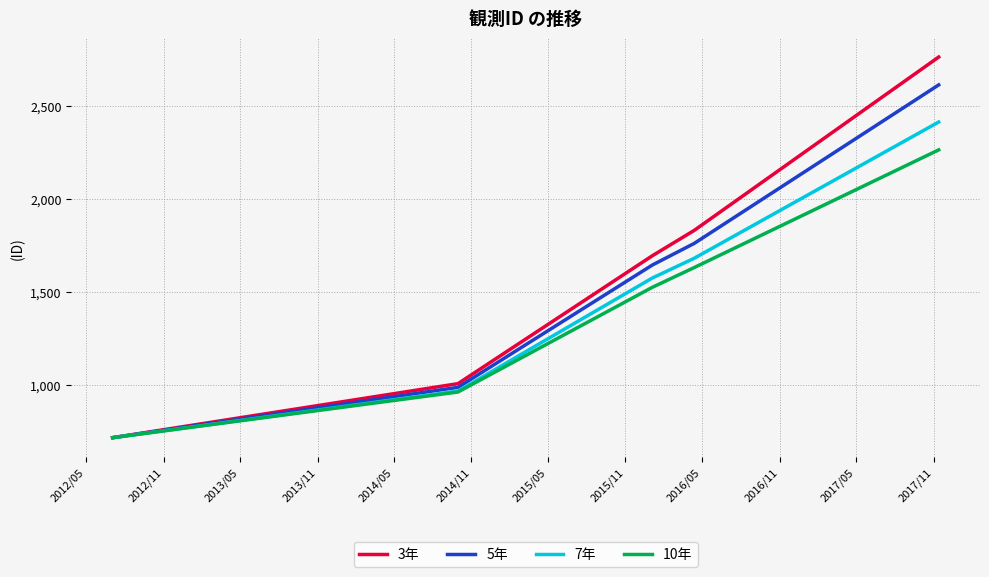

Reading left to right, list all the values displayed in this chart.

3年: 714	1005	1694	1830	2764
5年: 714	985	1644	1760	2614
7年: 714	965	1574	1680	2414
10年: 714	960	1524	1630	2264